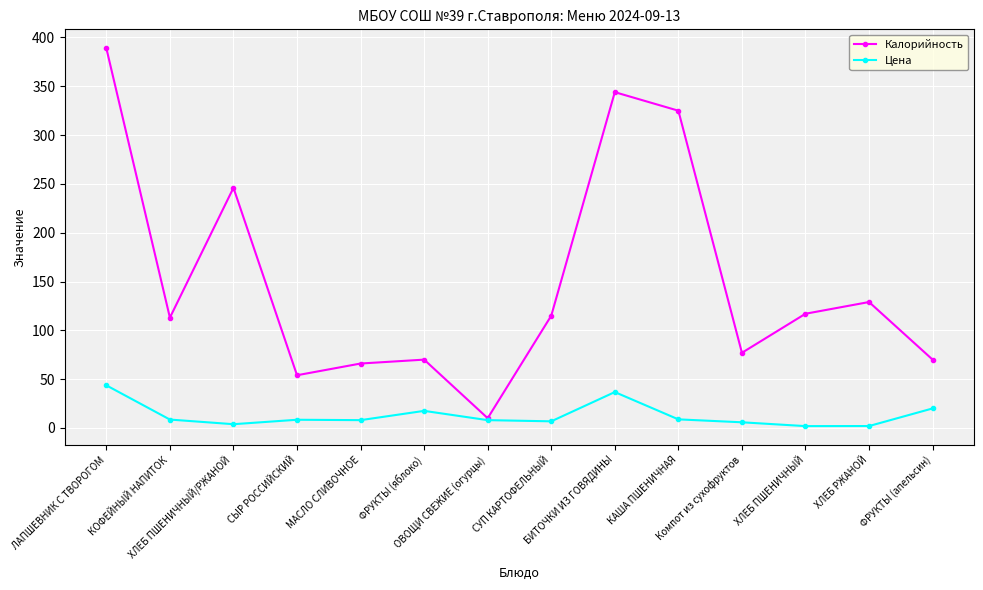

Rank the series at ЛАПШЕВНИК С ТВОРОГОМ from highest to lowest value.

Калорийность, Цена